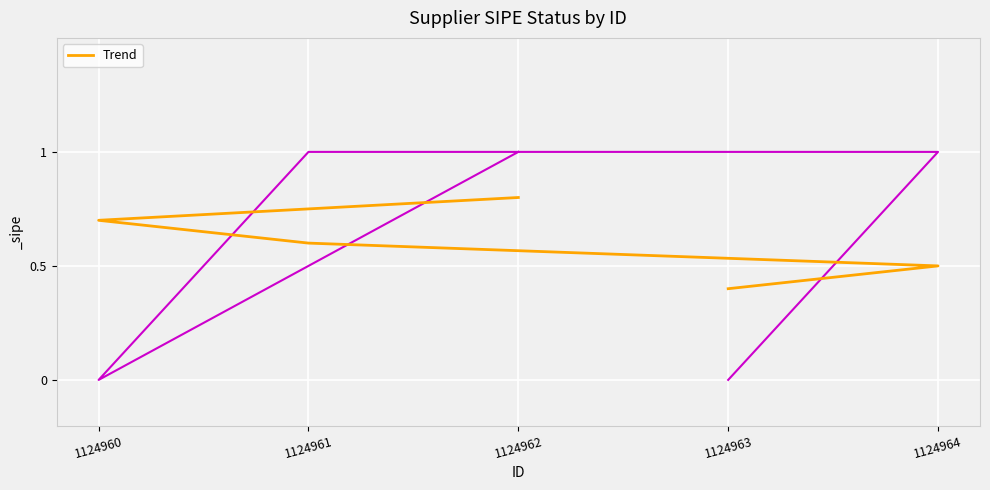

How many data points does each series have?

5